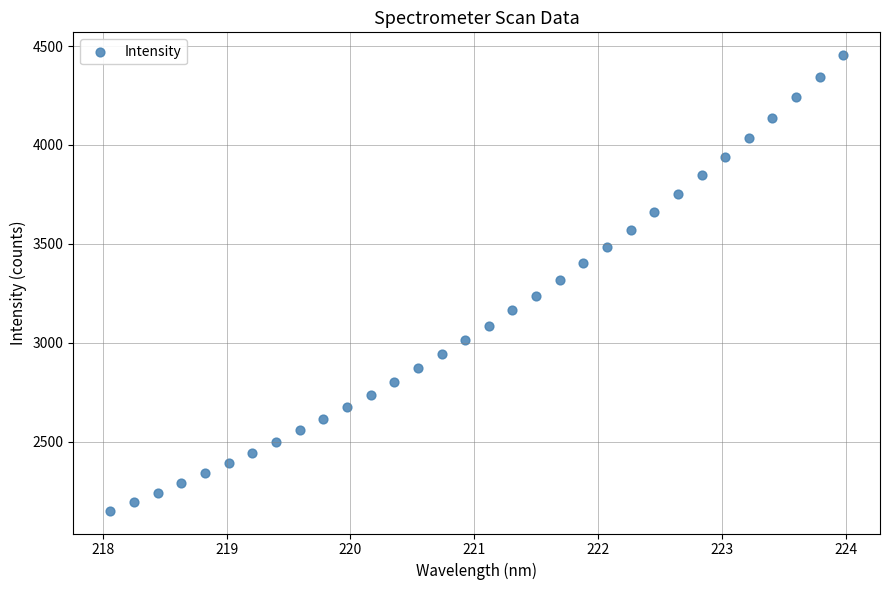

What is the range of X values (max minus min)?

5.9